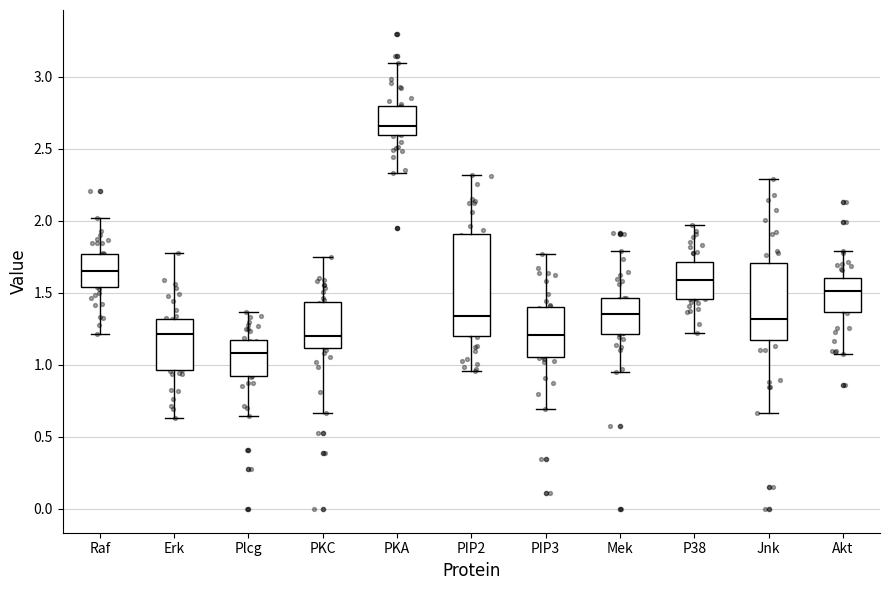

Where is the lower edge of the box for Akt on the y-axis? The values are not printed on the chart, so give them approximately, as read against the axis.

1.35